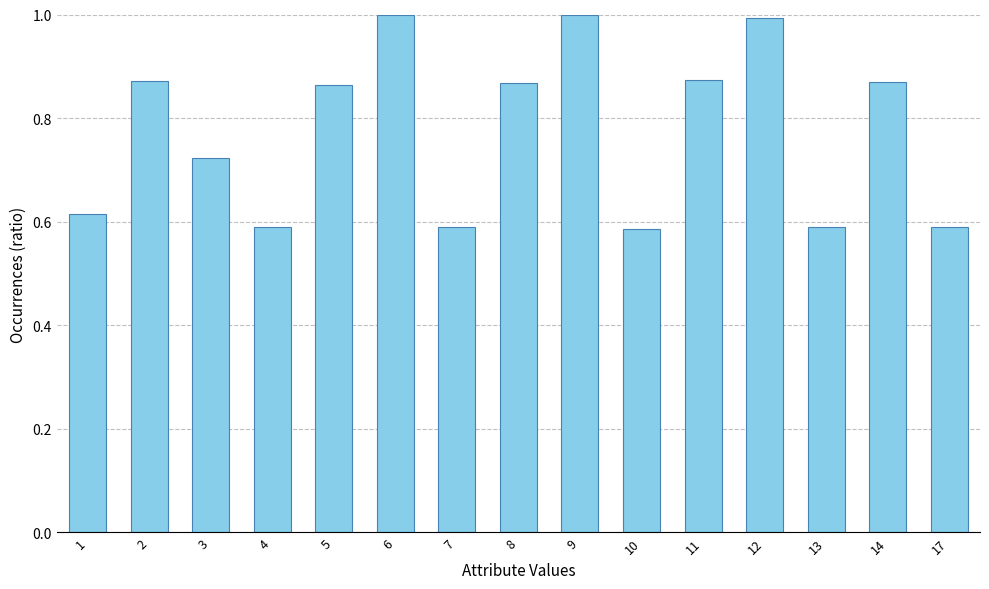

What is the change in value from 7 to 9?

+0.4